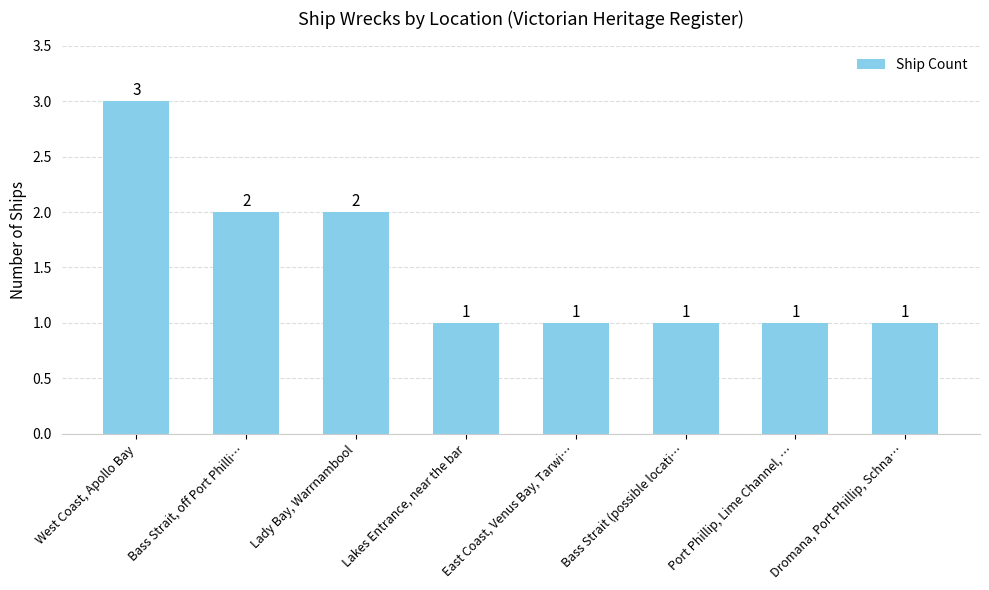

Reading right to left, transcribe all the data shown in this chart.

Dromana, Port Phillip, Schna…=1	Port Phillip, Lime Channel, …=1	Bass Strait (possible locati…=1	East Coast, Venus Bay, Tarwi…=1	Lakes Entrance, near the bar=1	Lady Bay, Warrnambool=2	Bass Strait, off Port Philli…=2	West Coast, Apollo Bay=3